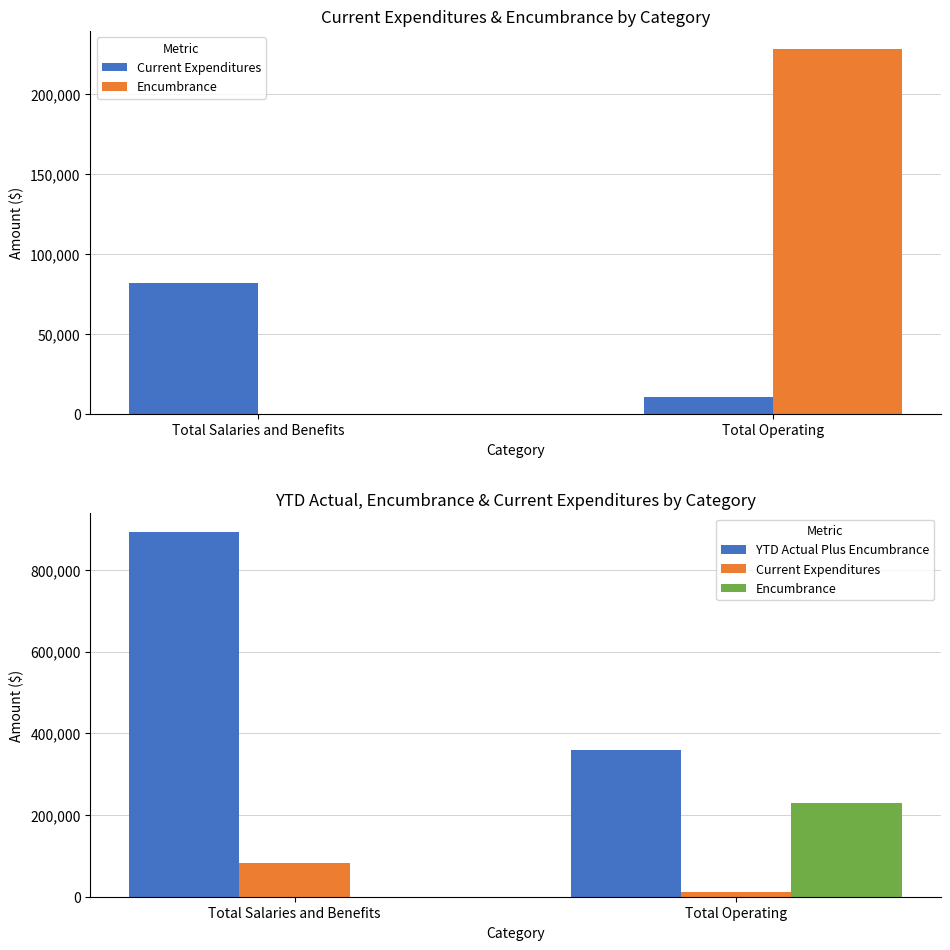

What are all the series names shown in the legend?

Current Expenditures, Encumbrance, YTD Actual Plus Encumbrance